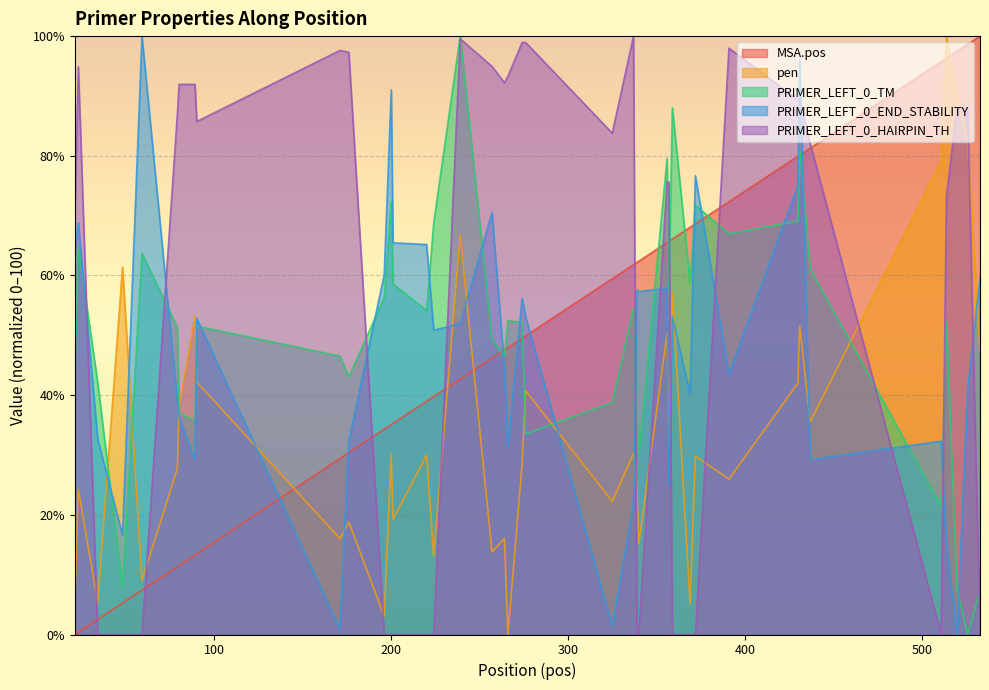

How many lines are shown in the chart?

5